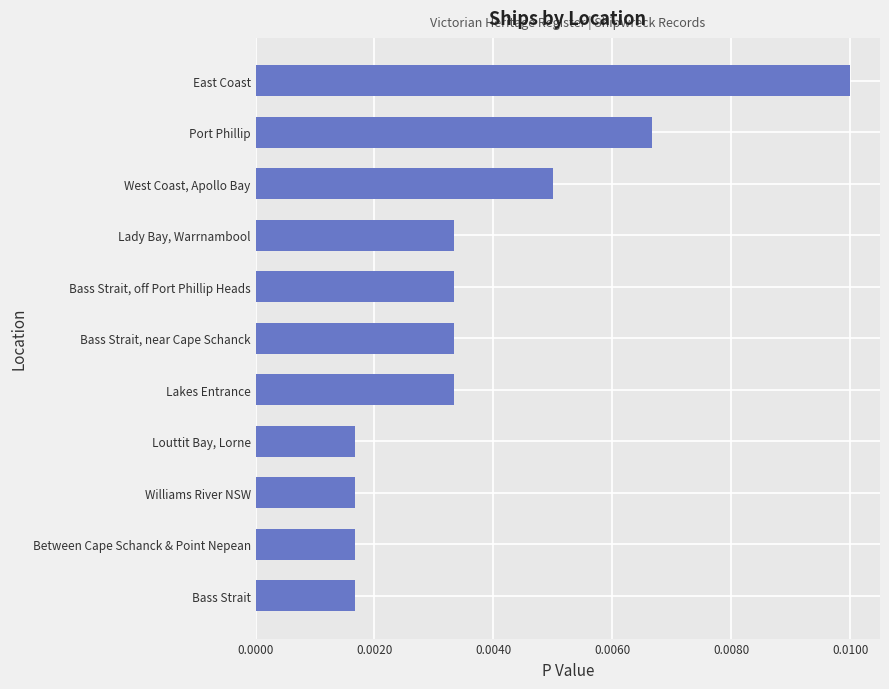

At which category does the chart reach its peak across all series?

East Coast